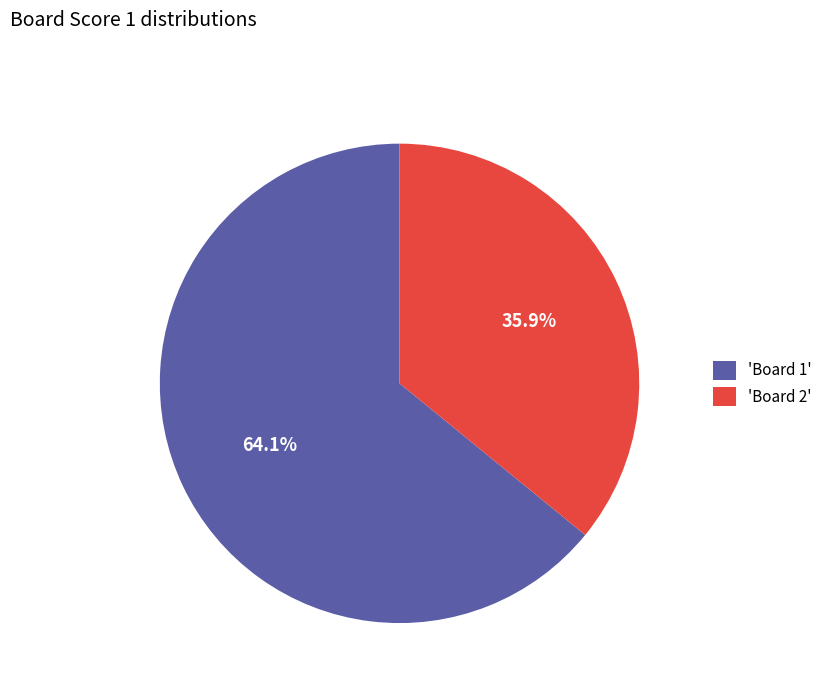

Rank the categories by value from lowest to highest.

'Board 2', 'Board 1'